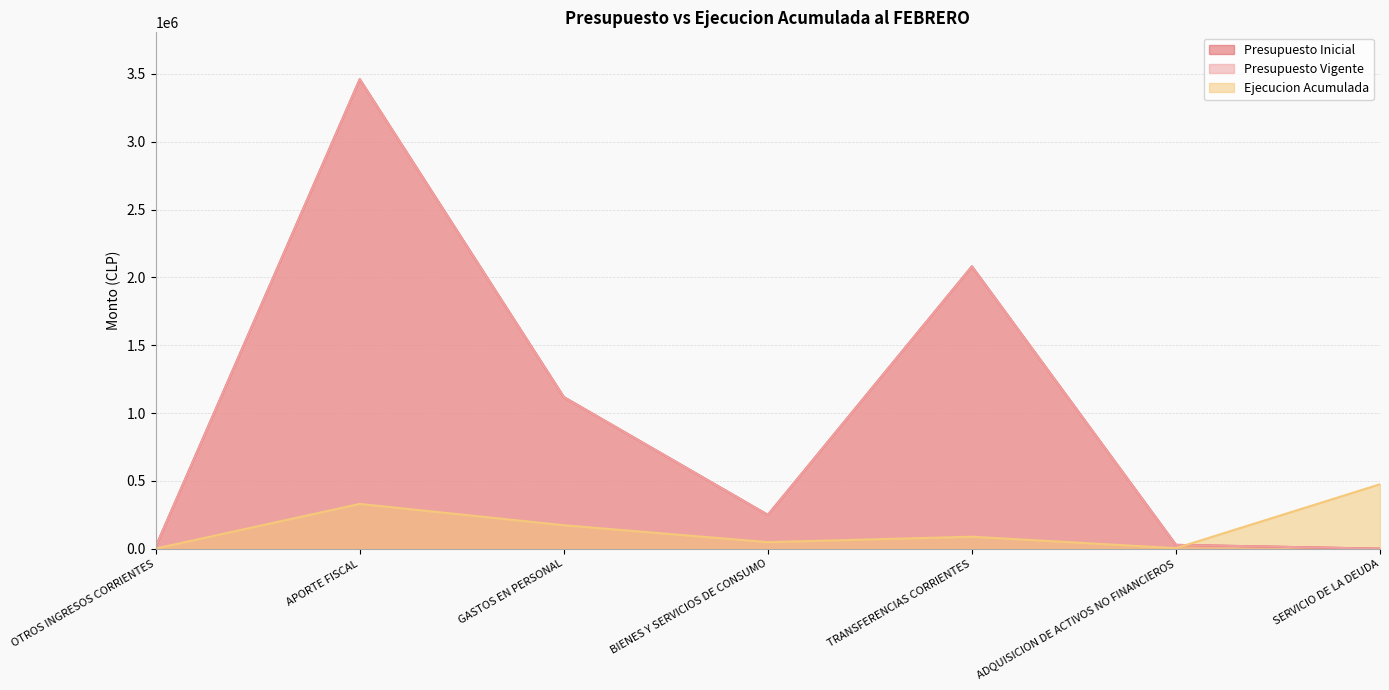

What is the average value of the Ejecucion Acumulada series?

159865